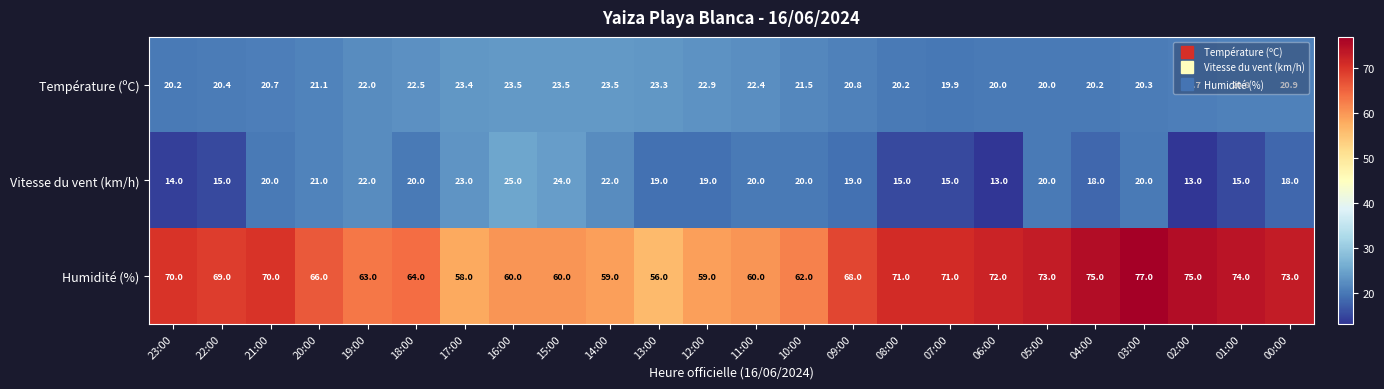

Is it true that Vitesse du vent (km/h) equals 38.9 at 17:00?

False